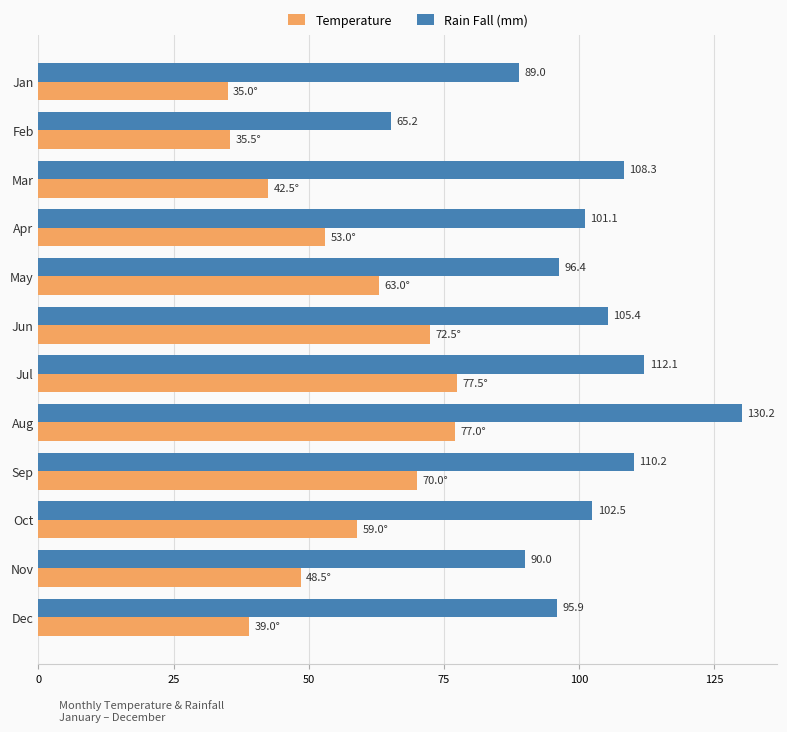

What value does the Rain Fall (mm) series have at Aug?

130.2